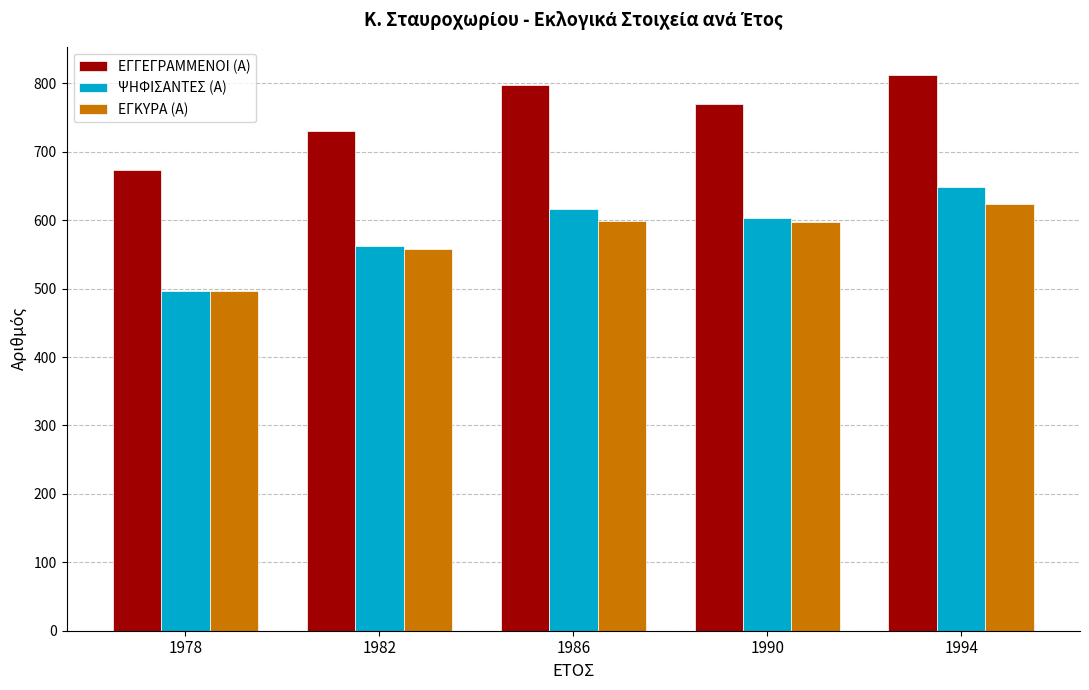

Rank the series at 1994 from lowest to highest value.

ΕΓΚΥΡΑ (Α), ΨΗΦΙΣΑΝΤΕΣ (Α), ΕΓΓΕΓΡΑΜΜΕΝΟΙ (Α)